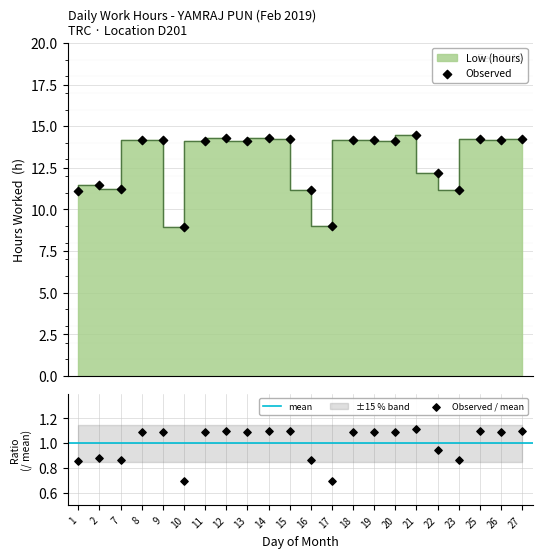

What is the ratio of the value at 14 to the value at 1?

1.3